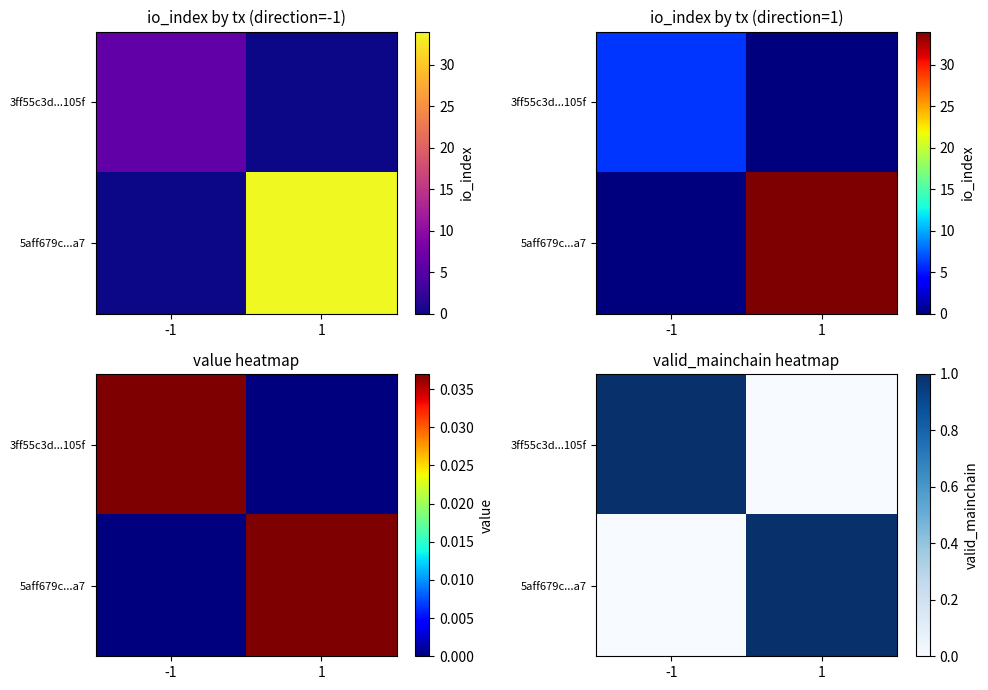

What is the difference between the 3ff55c3d...105f values at 1 and -1?

1